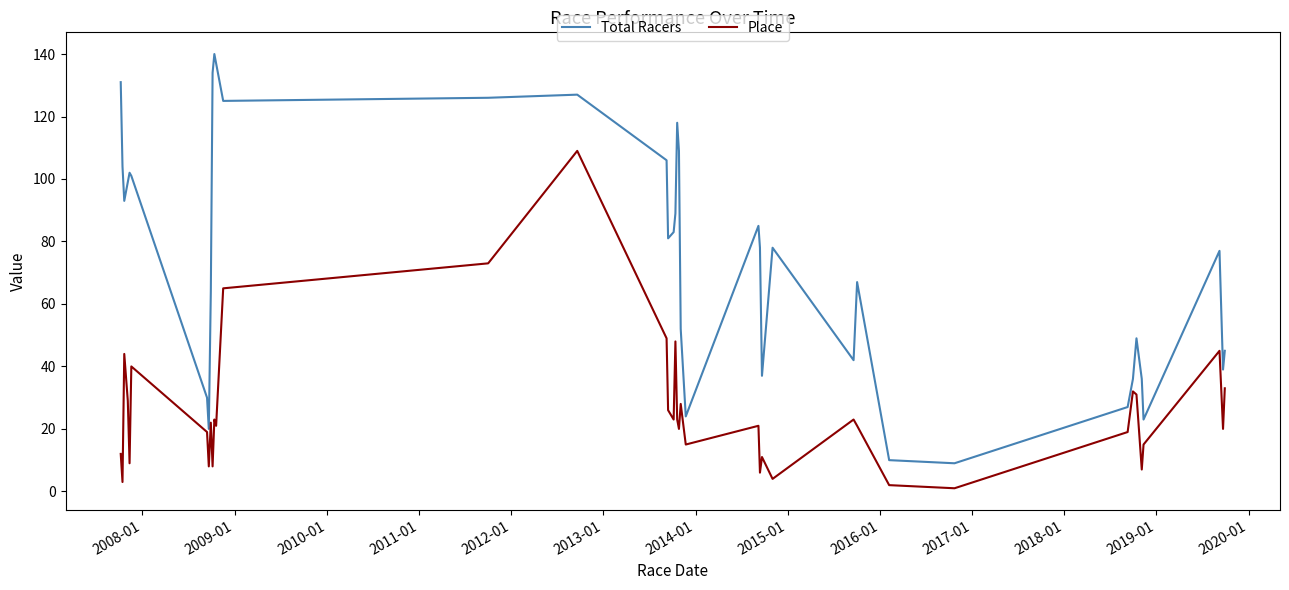

What is the highest value of the Place series?

109